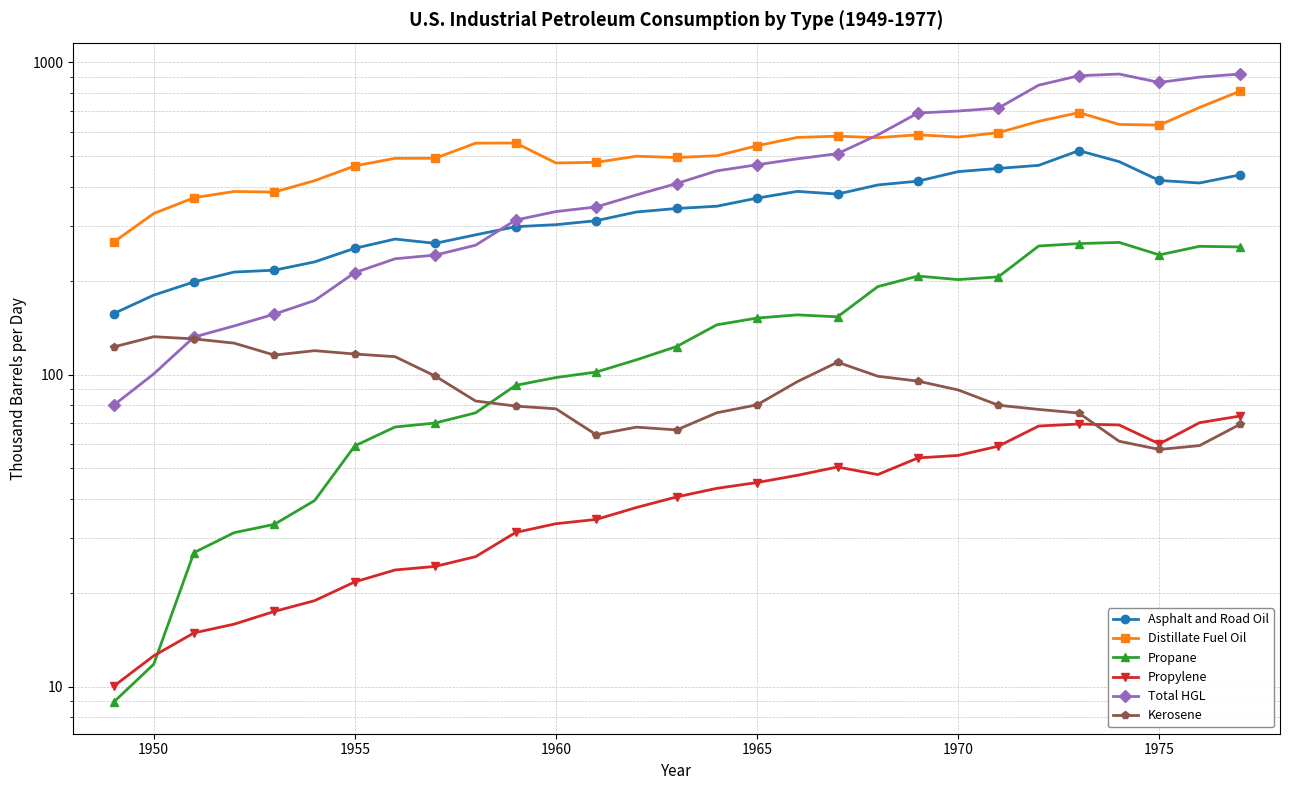

What are all the series names shown in the legend?

Asphalt and Road Oil, Distillate Fuel Oil, Propane, Propylene, Total HGL, Kerosene